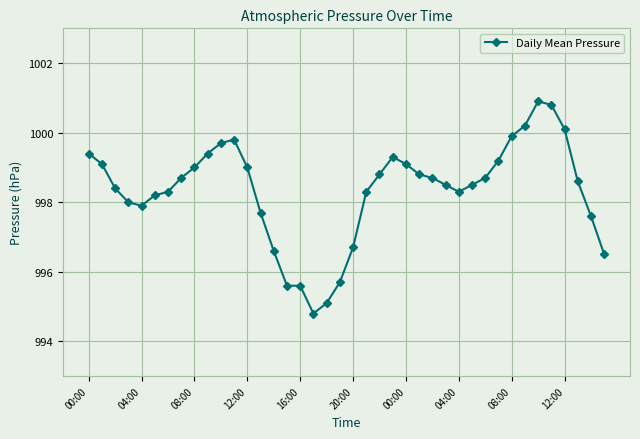

What is the sum of all values?

39933.5